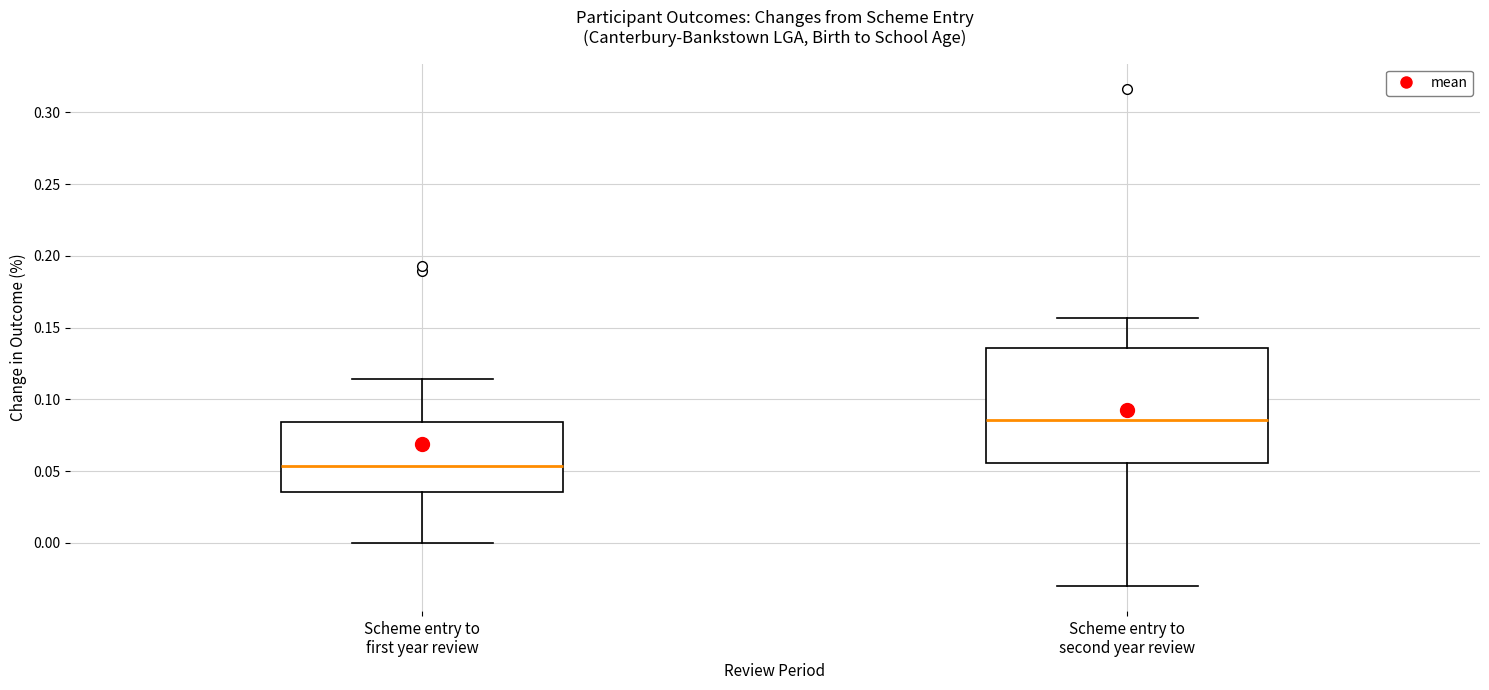

Reading left to right, read every box against the y-axis: the position of its median line, the range the box covers, and the ends of its whiskers. The values are not printed on the chart, so give them approximately, as read against the axis.

Scheme entry to first year review: median 0.055, box 0.035 to 0.085, whiskers 0.000 to 0.115
Scheme entry to second year review: median 0.085, box 0.055 to 0.135, whiskers -0.030 to 0.155